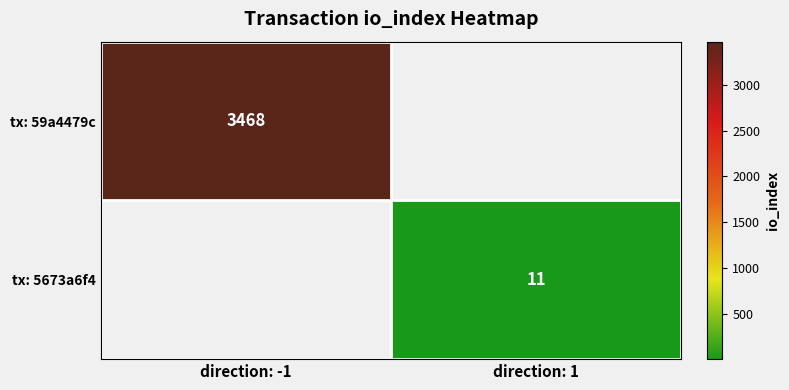

The value of tx: 59a4479c at direction: -1 is 3468. True or false?

True